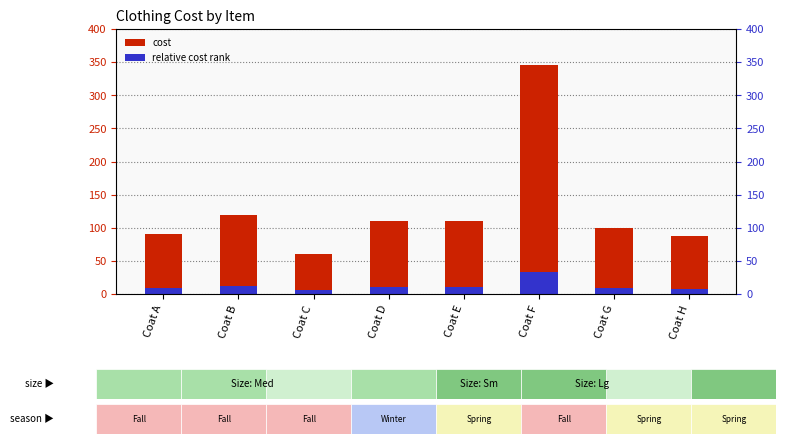

Are the bars horizontal?

No